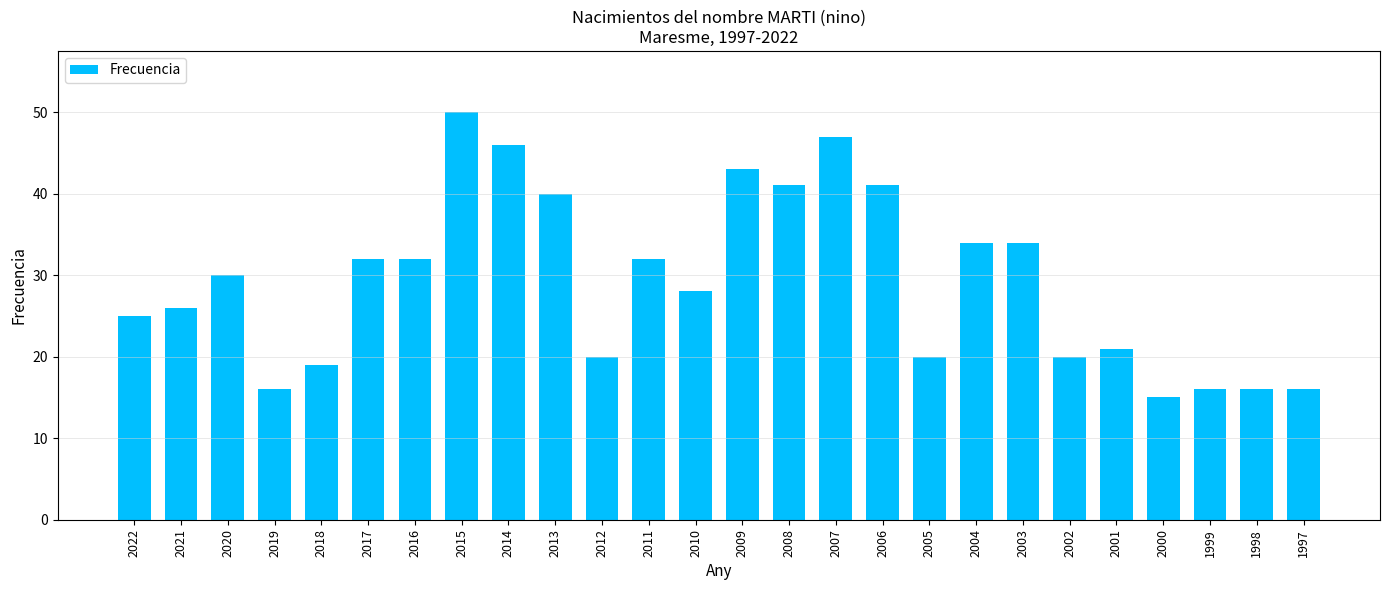

Reading left to right, what are all the values shown in this chart?

25	26	30	16	19	32	32	50	46	40	20	32	28	43	41	47	41	20	34	34	20	21	15	16	16	16